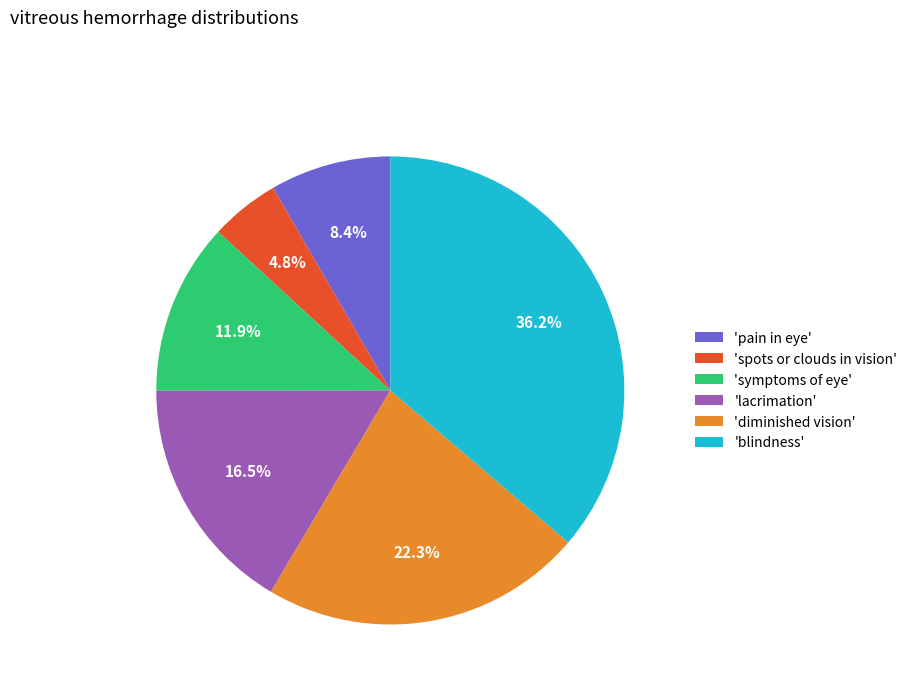

Combined, do 'symptoms of eye' and 'spots or clouds in vision' account for over 50%?

No